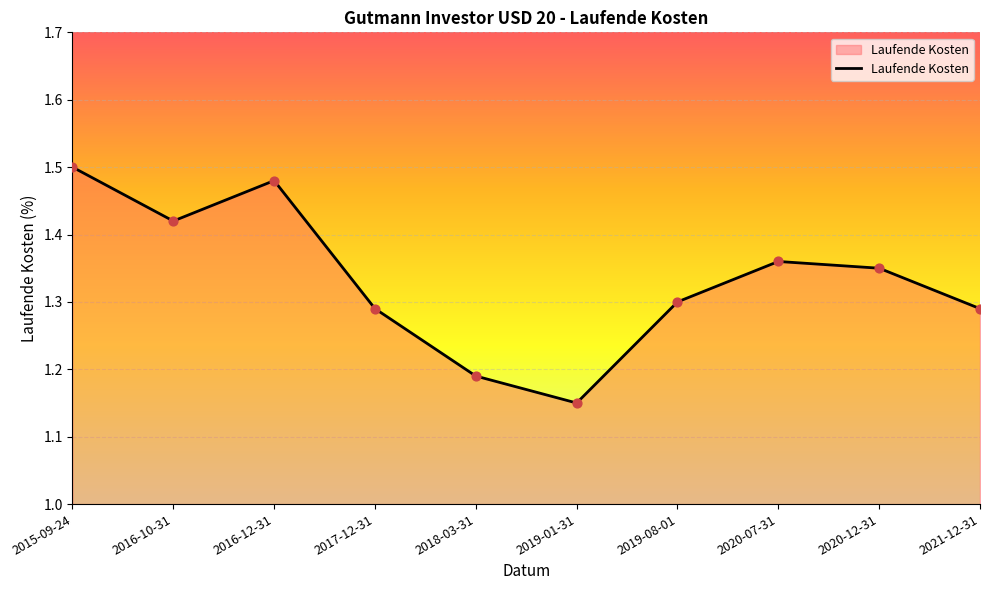

What is the change in value from 2018-03-31 to 2020-12-31?

+0.2